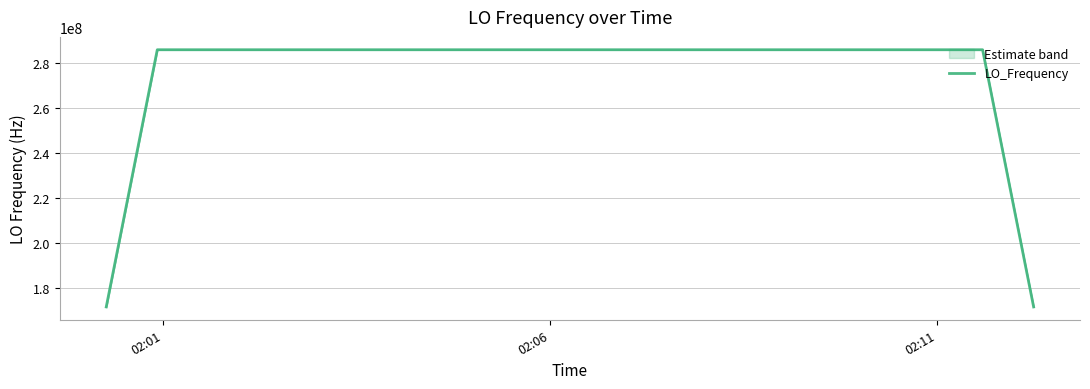

What is the smallest value displayed?

171628200.0